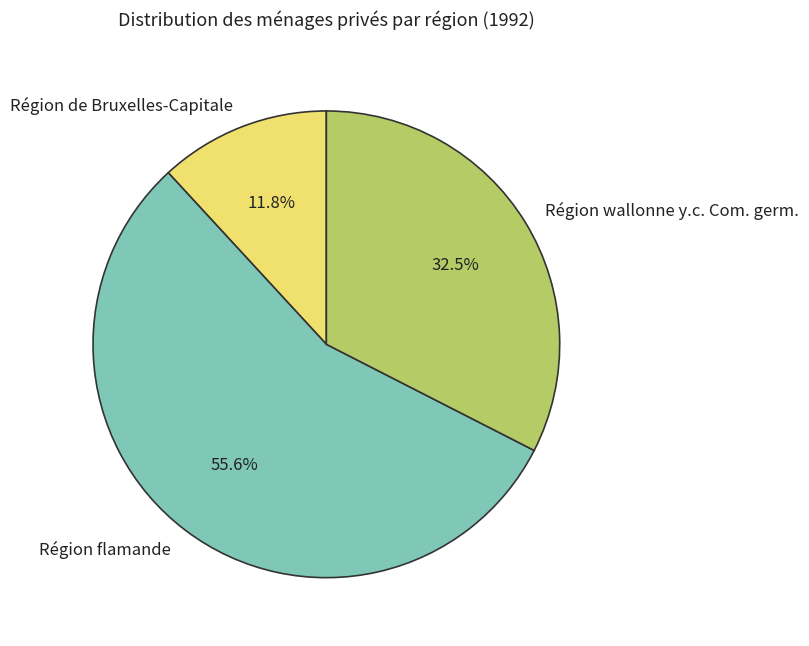

Which has a higher value, Région de Bruxelles-Capitale or Région wallonne y.c. Com. germ.?

Région wallonne y.c. Com. germ.